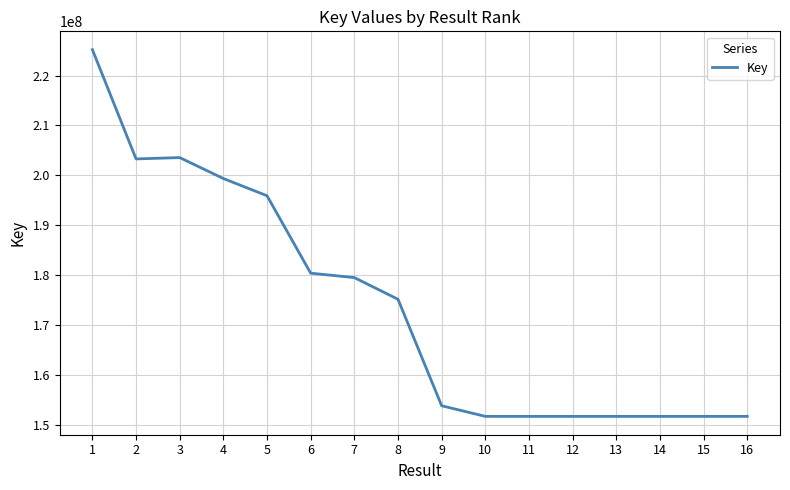

True or false: there are more than 0 points higher than both neighbors.

True